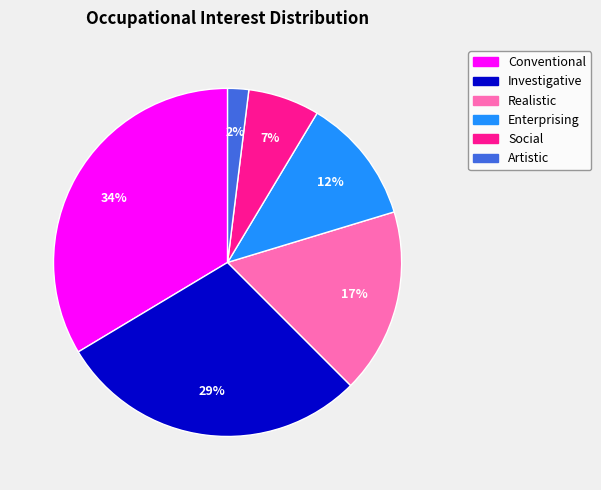

To the nearest percent, what percentage of the pie is Enterprising?

12%